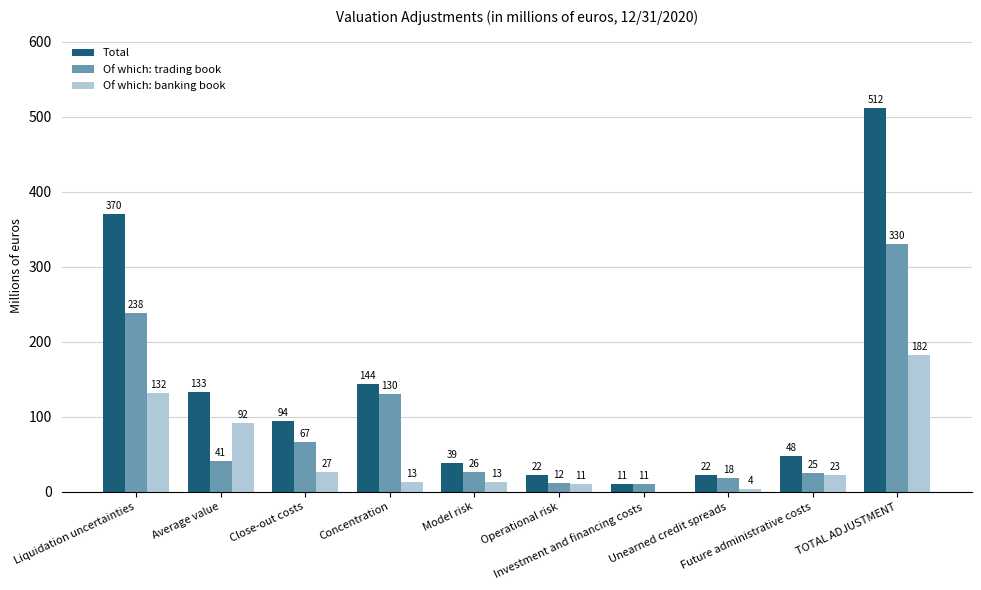

What is the sum of the Total values at Model risk and Liquidation uncertainties?

409